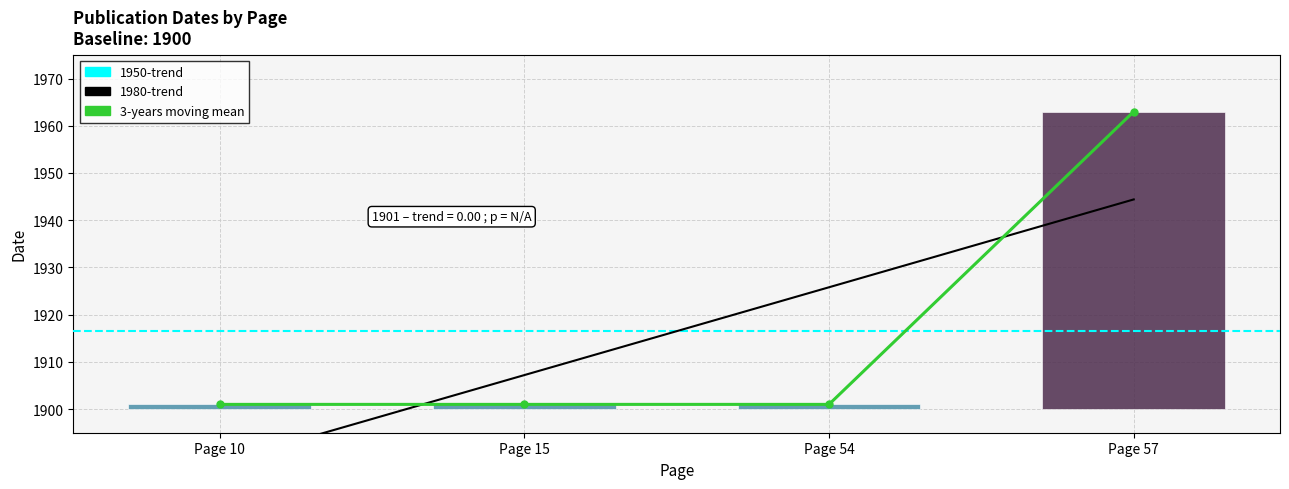

What is the average value?

1916